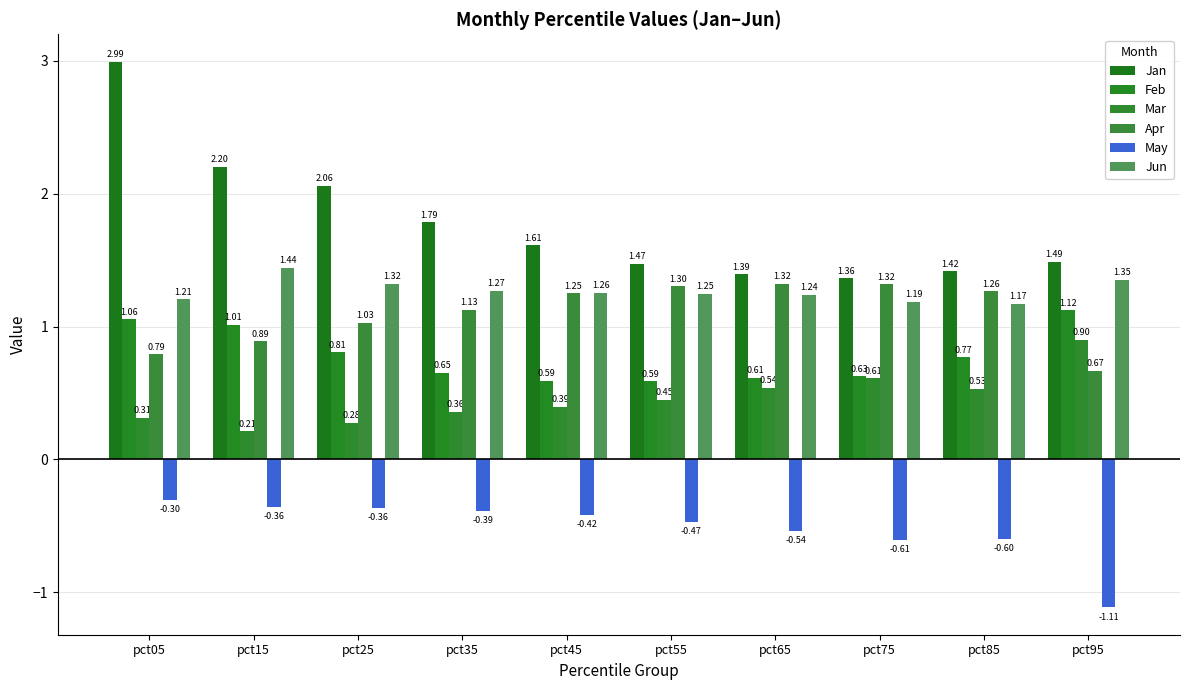

Is the value of Apr at pct15 greater than the value of Feb at pct05?

No